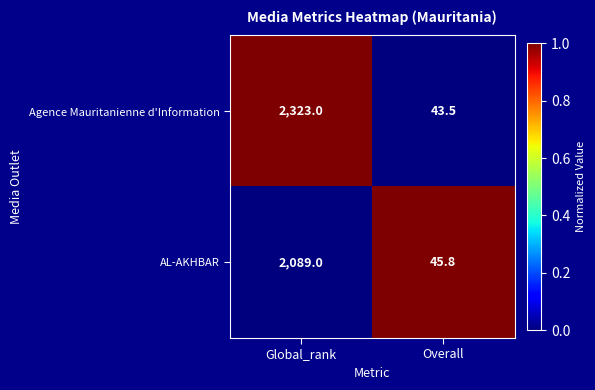

List the series in order of their overall mean, highest first.

Agence Mauritanienne d'Information, AL-AKHBAR